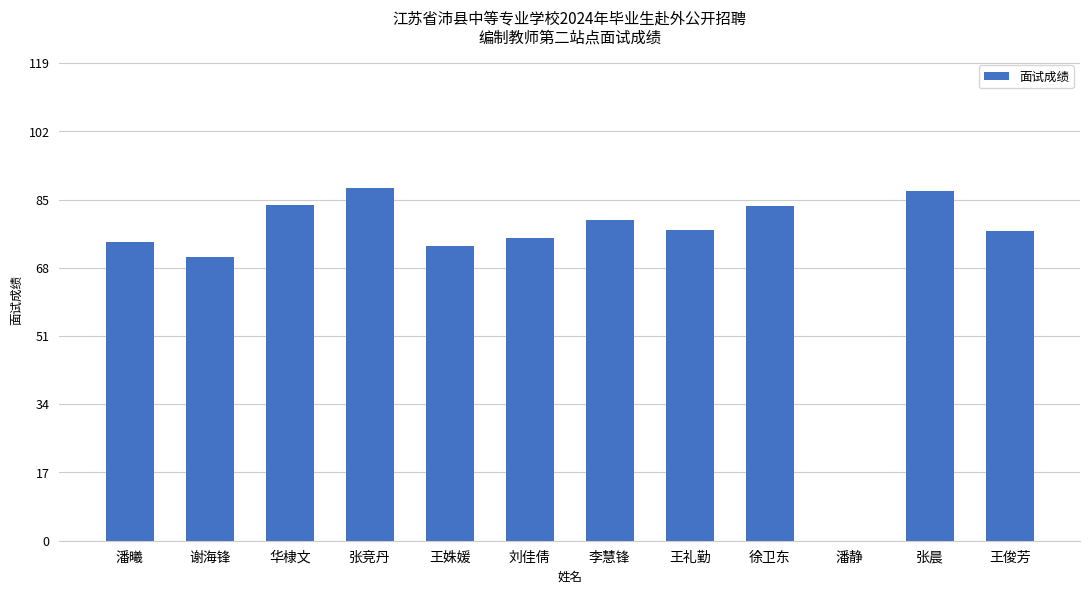

What is the greatest value displayed?

87.8